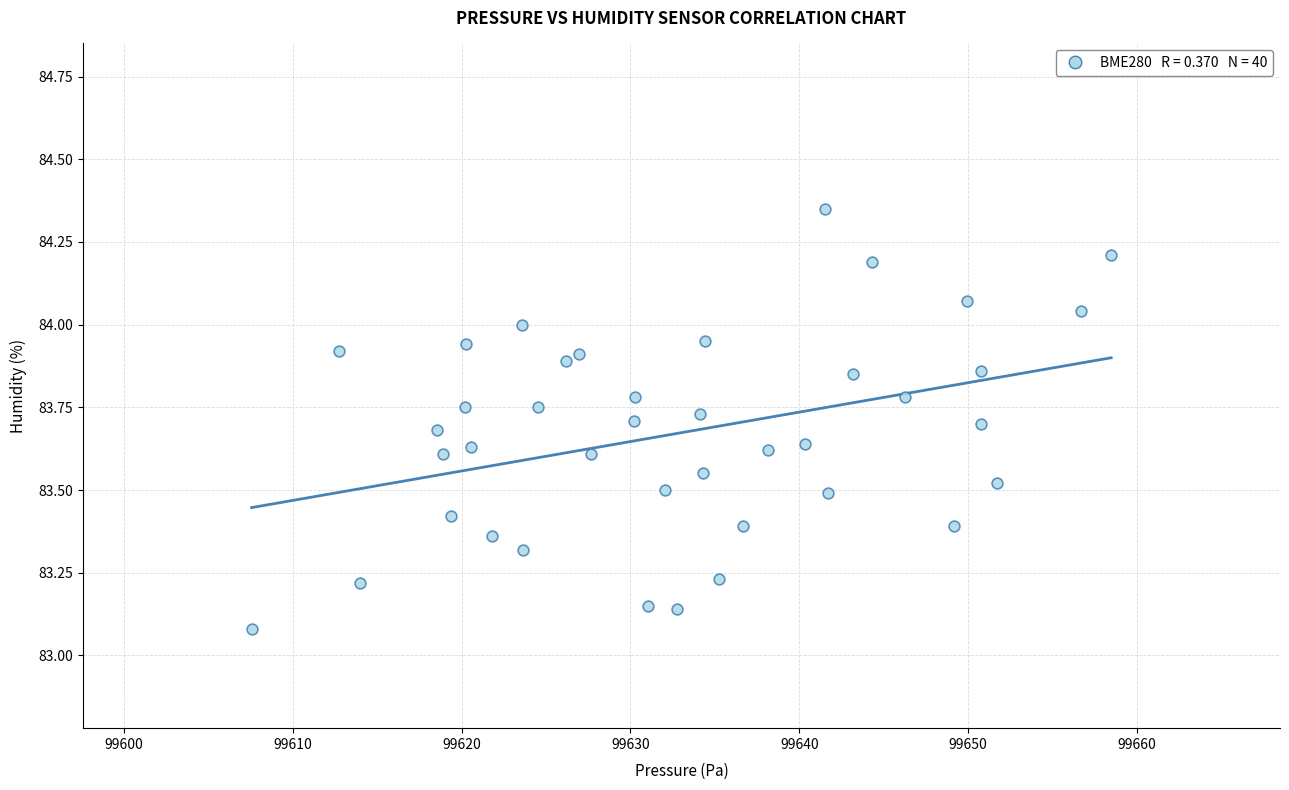

What is the range of X values (max minus min)?

50.9